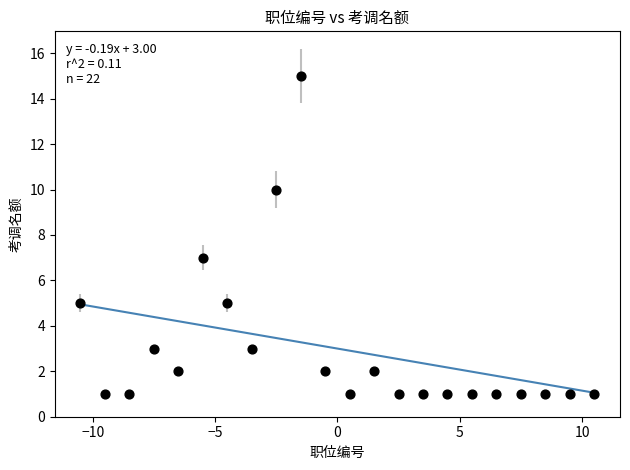

What is the range of Y values (max minus min)?

14